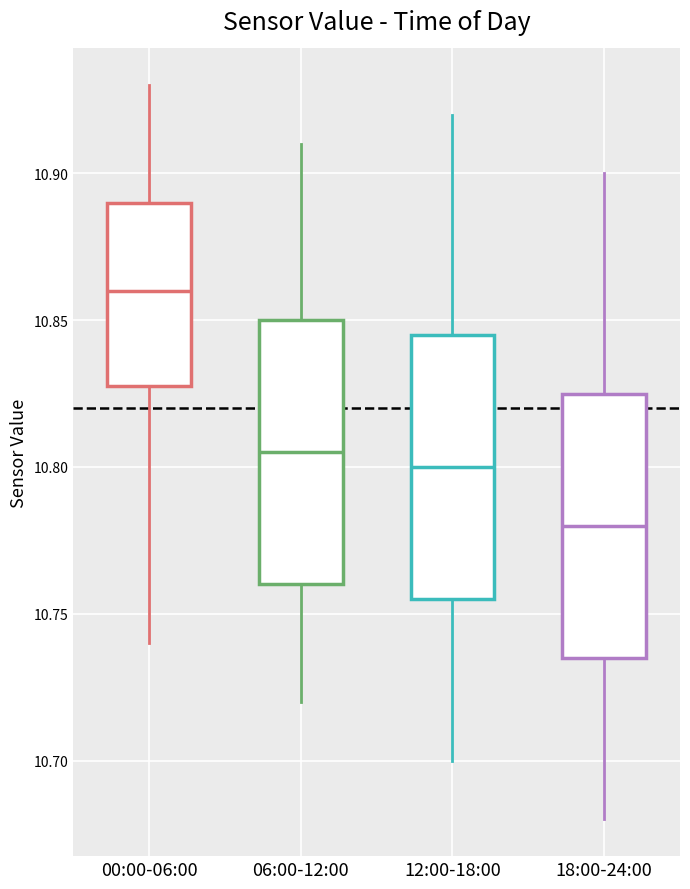

Reading left to right, transcribe this box plot: for each box, give where its median line is, the range the box spans, and where its two whiskers end, as read against the y-axis. The values are not printed on the chart, so give them approximately, as read against the axis.

00:00-06:00: median 10.860, box 10.830 to 10.890, whiskers 10.740 to 10.930
06:00-12:00: median 10.805, box 10.760 to 10.850, whiskers 10.720 to 10.910
12:00-18:00: median 10.800, box 10.755 to 10.845, whiskers 10.700 to 10.920
18:00-24:00: median 10.780, box 10.735 to 10.825, whiskers 10.680 to 10.900